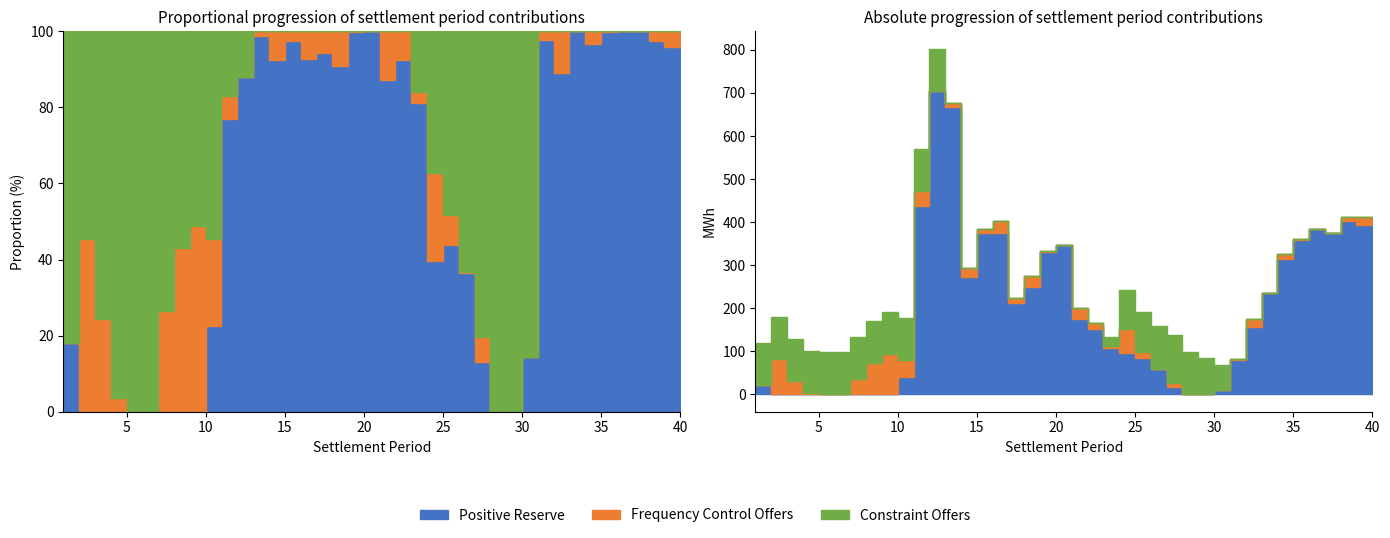

How many times do Frequency Control Offers and Positive Reserve cross each other?

2